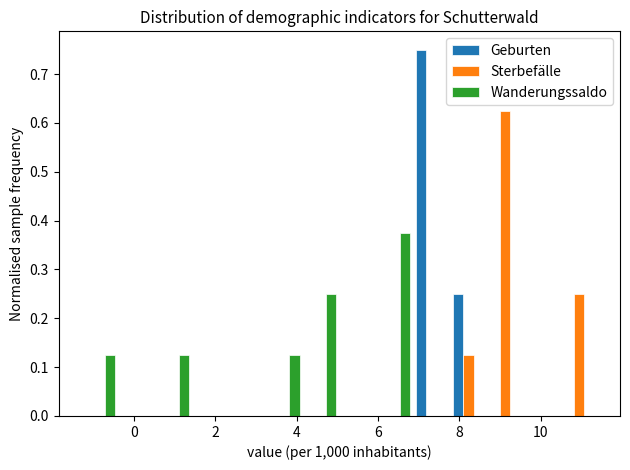

Reading left to right, transcribe this chart: for each range on the x-axis, give the height of each series' bar. Neither the bar edges nor the heights are printed on the chart, so give them approximately, as read against the axes.

-1.2 to -0.4: Geburten=0	Sterbefälle=0	Wanderungssaldo=0.13
-0.4 to 0.6: Geburten=0	Sterbefälle=0	Wanderungssaldo=0
0.6 to 1.4: Geburten=0	Sterbefälle=0	Wanderungssaldo=0.13
1.4 to 2.4: Geburten=0	Sterbefälle=0	Wanderungssaldo=0
2.4 to 3.2: Geburten=0	Sterbefälle=0	Wanderungssaldo=0
3.2 to 4.2: Geburten=0	Sterbefälle=0	Wanderungssaldo=0.13
4.2 to 5.0: Geburten=0	Sterbefälle=0	Wanderungssaldo=0.25
5.0 to 6.0: Geburten=0	Sterbefälle=0	Wanderungssaldo=0
6.0 to 6.8: Geburten=0	Sterbefälle=0	Wanderungssaldo=0.38
6.8 to 7.8: Geburten=0.75	Sterbefälle=0	Wanderungssaldo=0
7.8 to 8.6: Geburten=0.25	Sterbefälle=0.13	Wanderungssaldo=0
8.6 to 9.6: Geburten=0	Sterbefälle=0.63	Wanderungssaldo=0
9.6 to 10.4: Geburten=0	Sterbefälle=0	Wanderungssaldo=0
10.4 to 11.4: Geburten=0	Sterbefälle=0.25	Wanderungssaldo=0